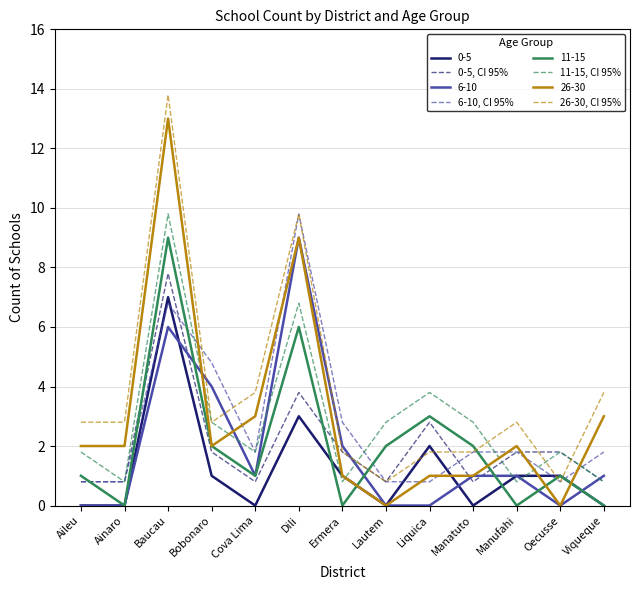

What is the total value across all series at Ermera?

11.2